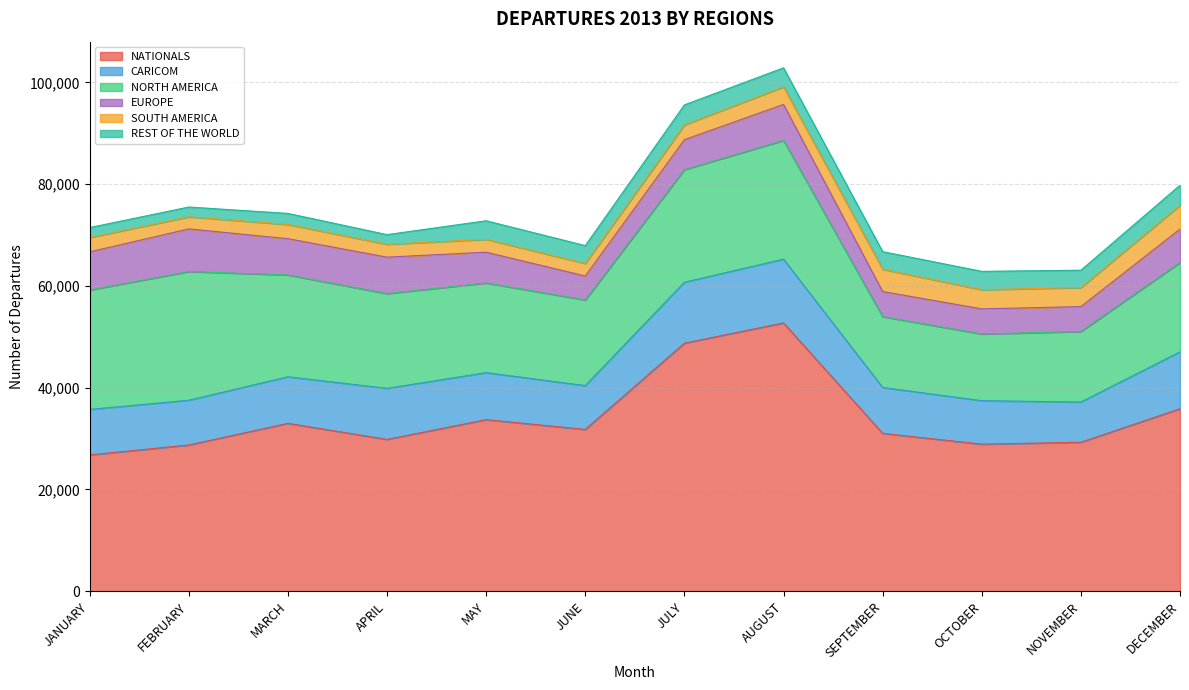

Which series changed the most between FEBRUARY and JULY?

NATIONALS